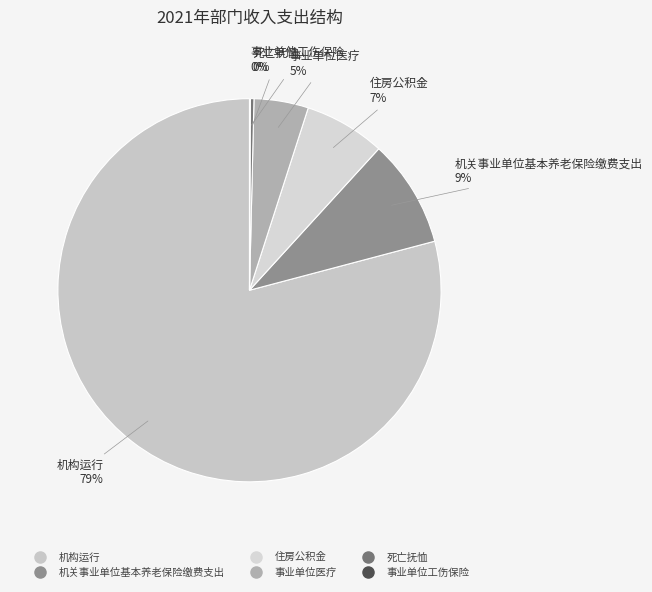

True or false: 机关事业单位基本养老保险缴费支出 accounts for 16% of the total.

False